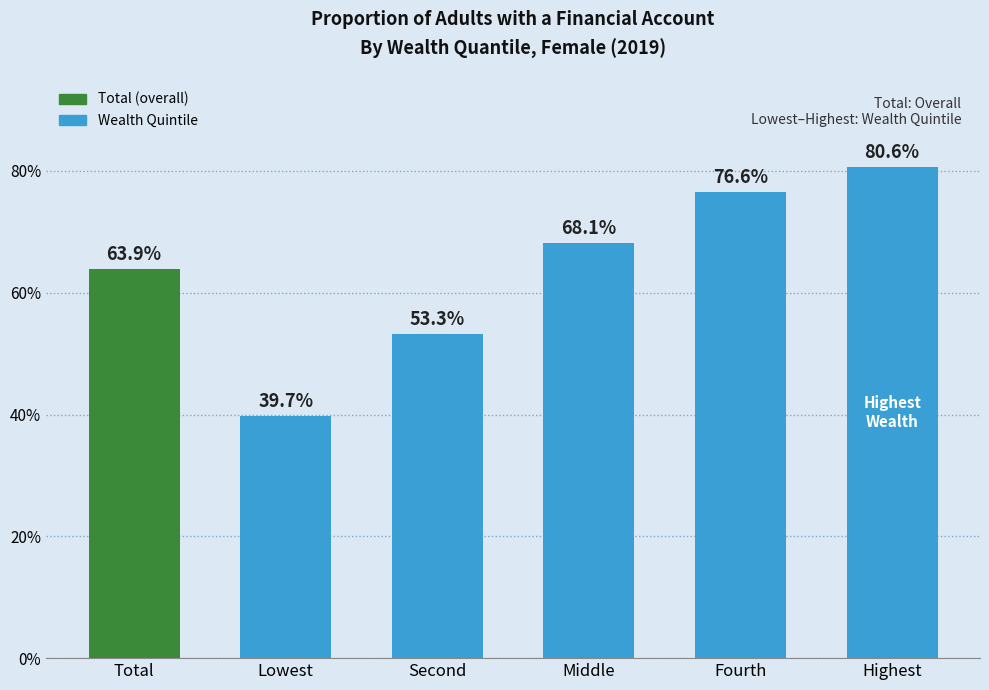

Between Middle and Total, which is larger?

Middle